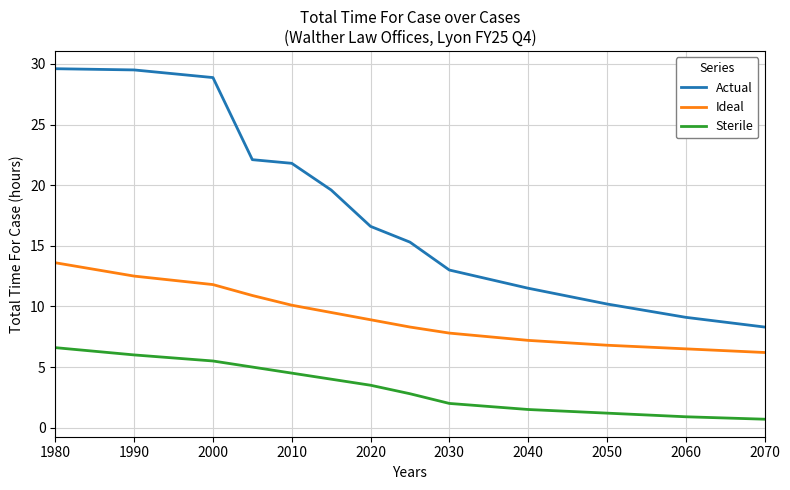

What is the greatest value displayed?

29.6